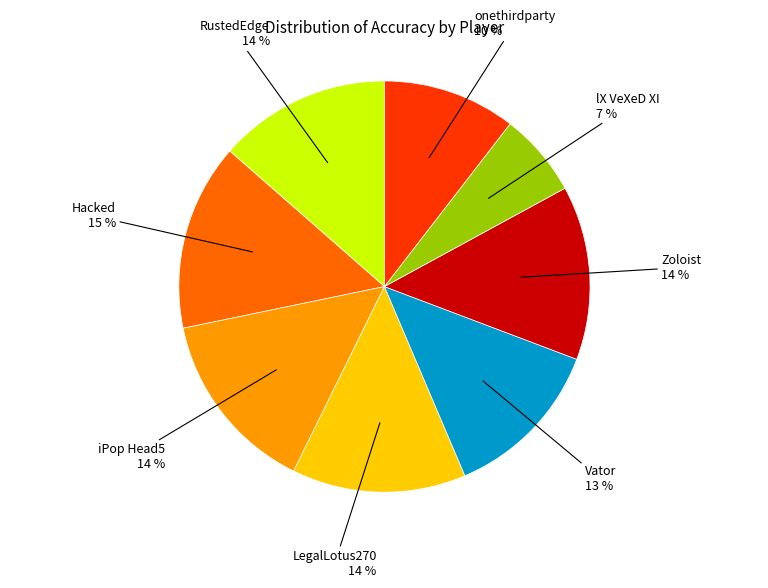

What is the ratio of the value at onethirdparty to the value at iPop Head5?

0.7